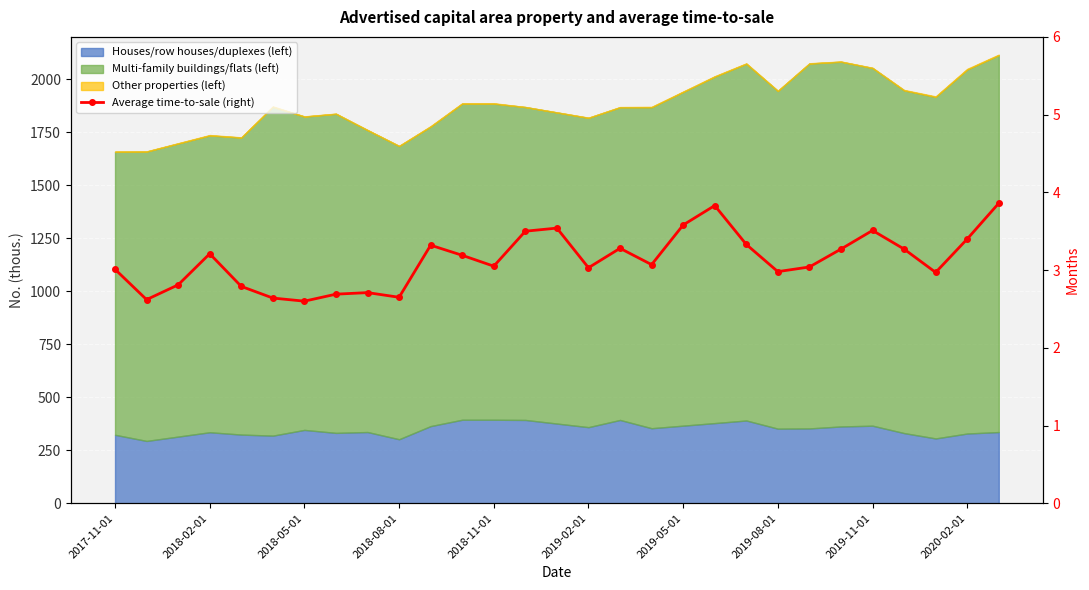

At which label does the data first exceed 3?

2017-11-01